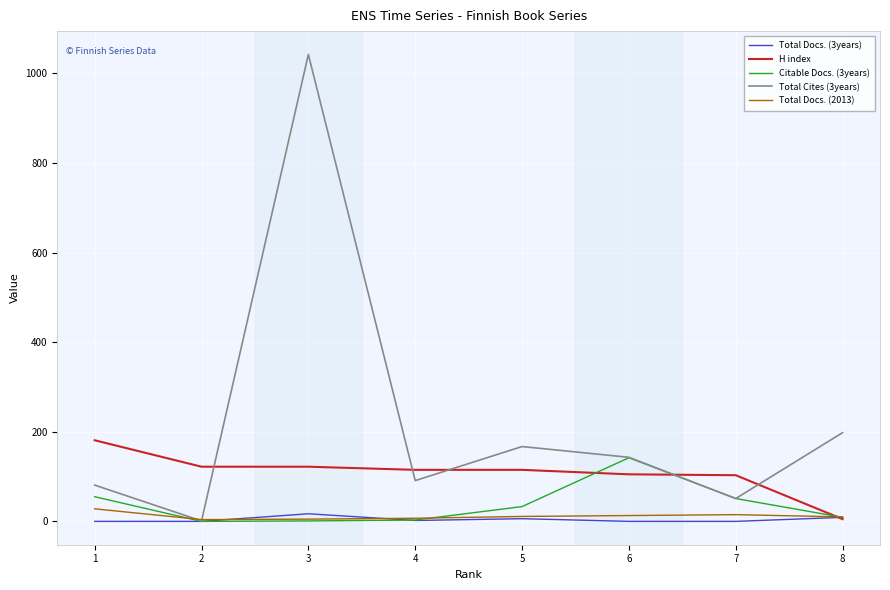

Rank the series by their maximum value, from highest to lowest.

Total Cites (3years), H index, Citable Docs. (3years), Total Docs. (2013), Total Docs. (3years)